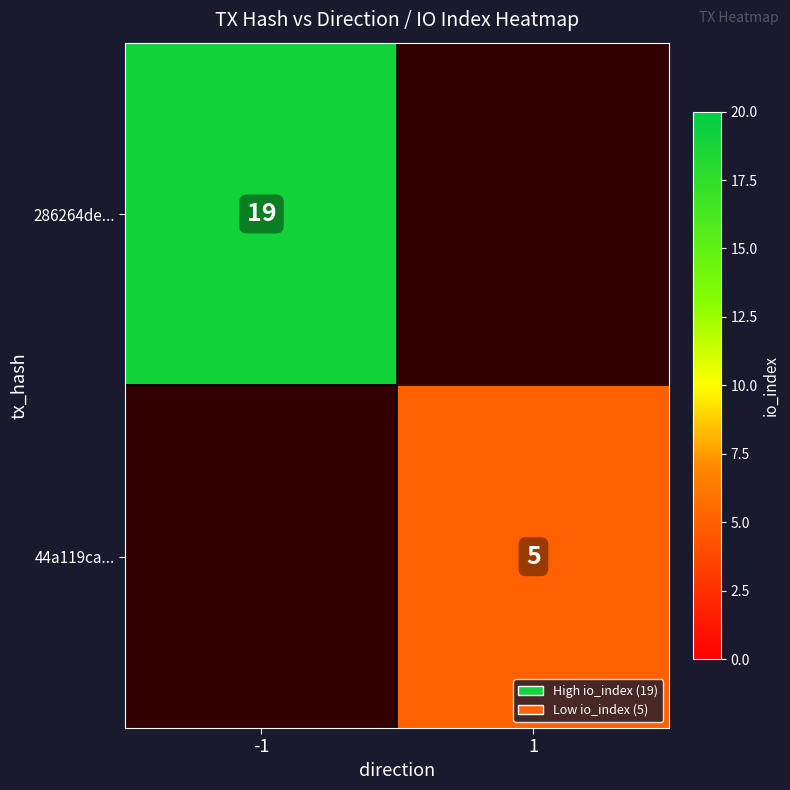

The 286264de... series shows 19 at -1. True or false?

True